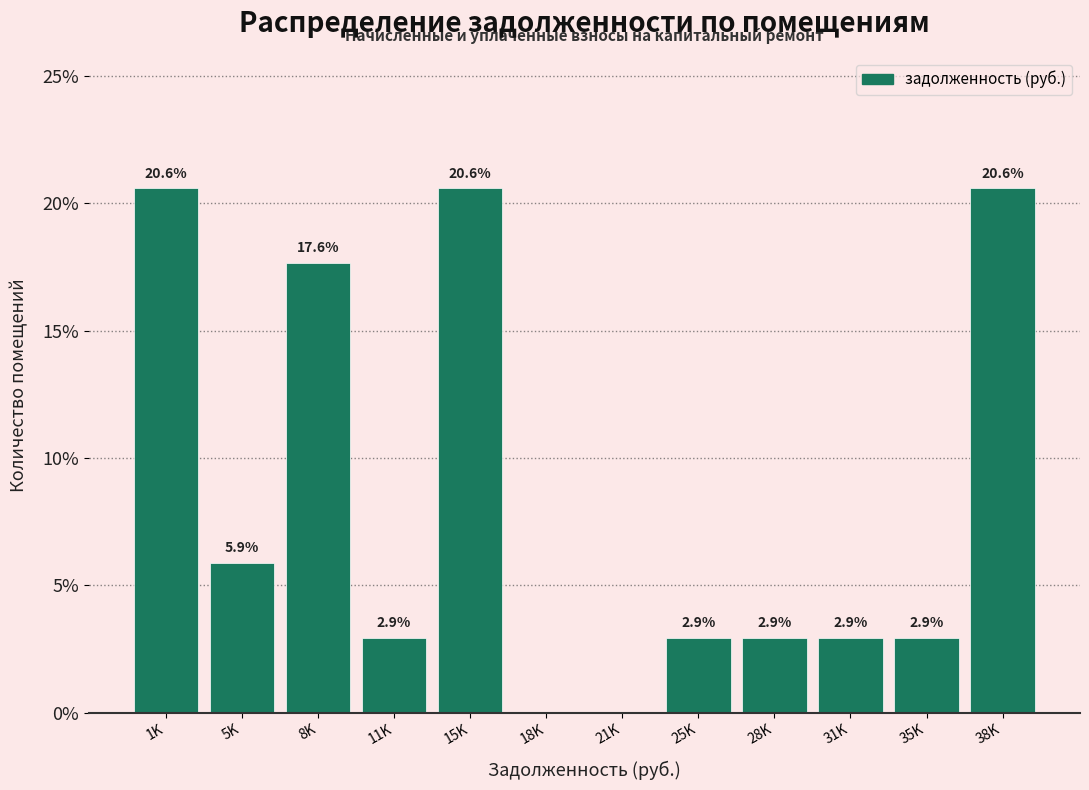

What is the maximum value shown in the chart?

20.6